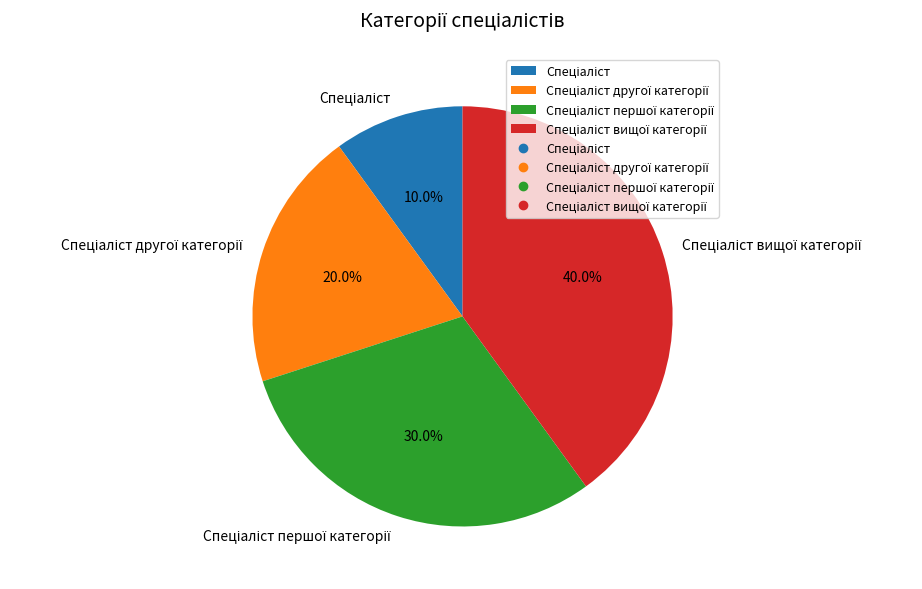

Is there any slice that represents more than half of the pie?

No